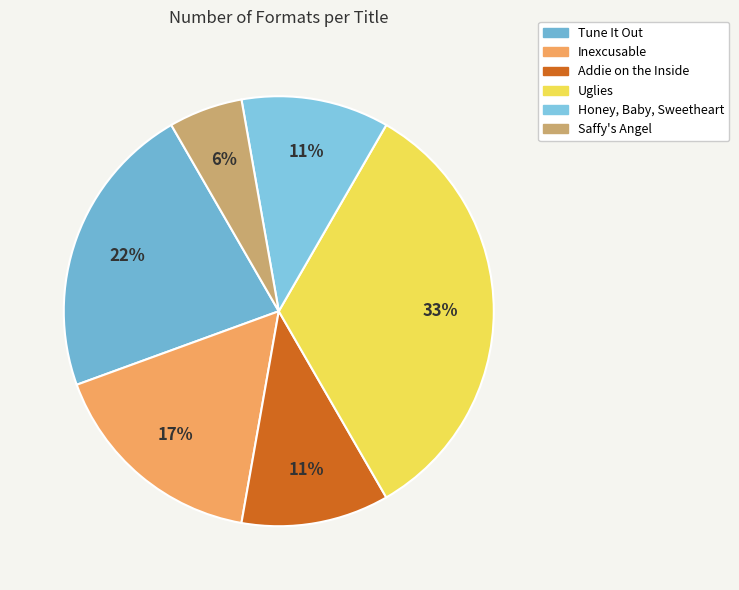

True or false: Inexcusable accounts for 17% of the total.

True